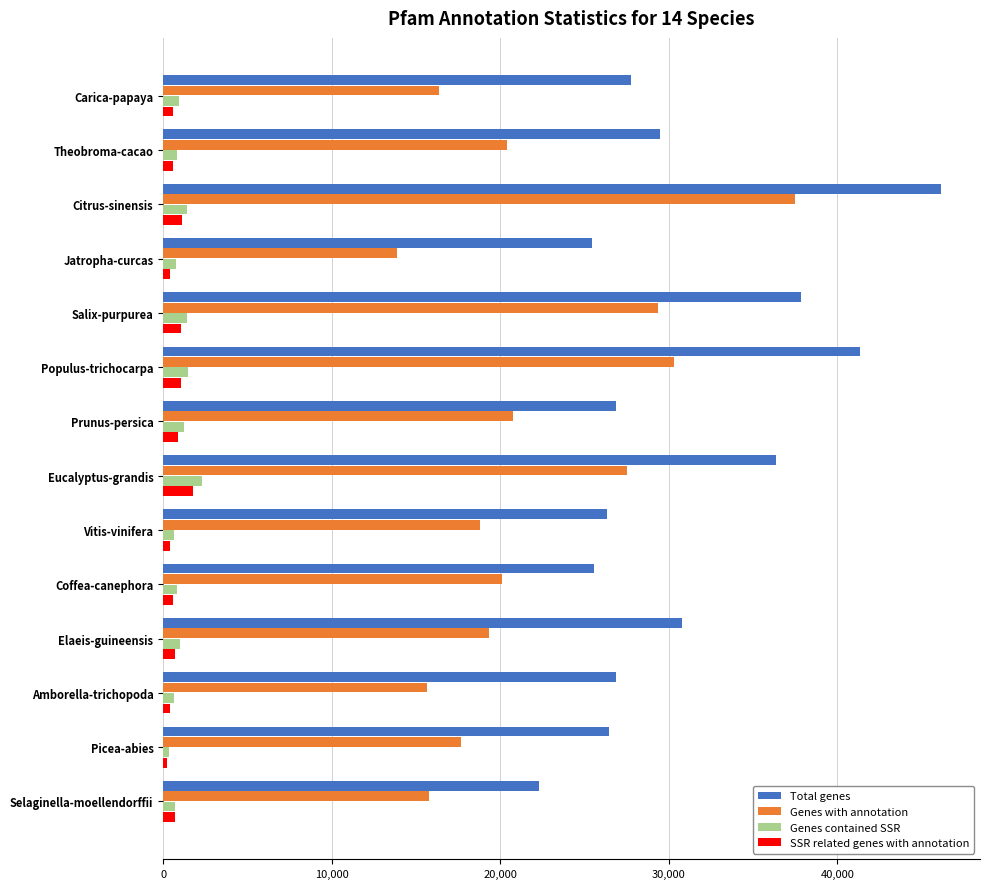

The Total genes series shows 26873 at Prunus-persica. True or false?

True